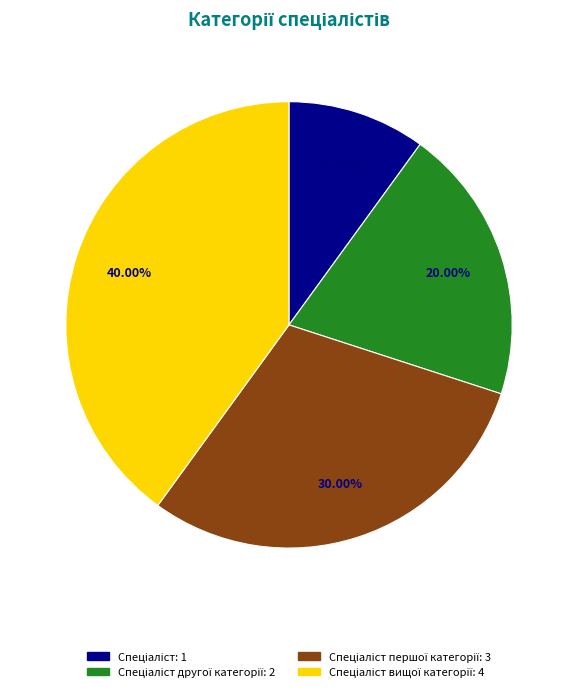

Is there a majority slice in this chart?

No